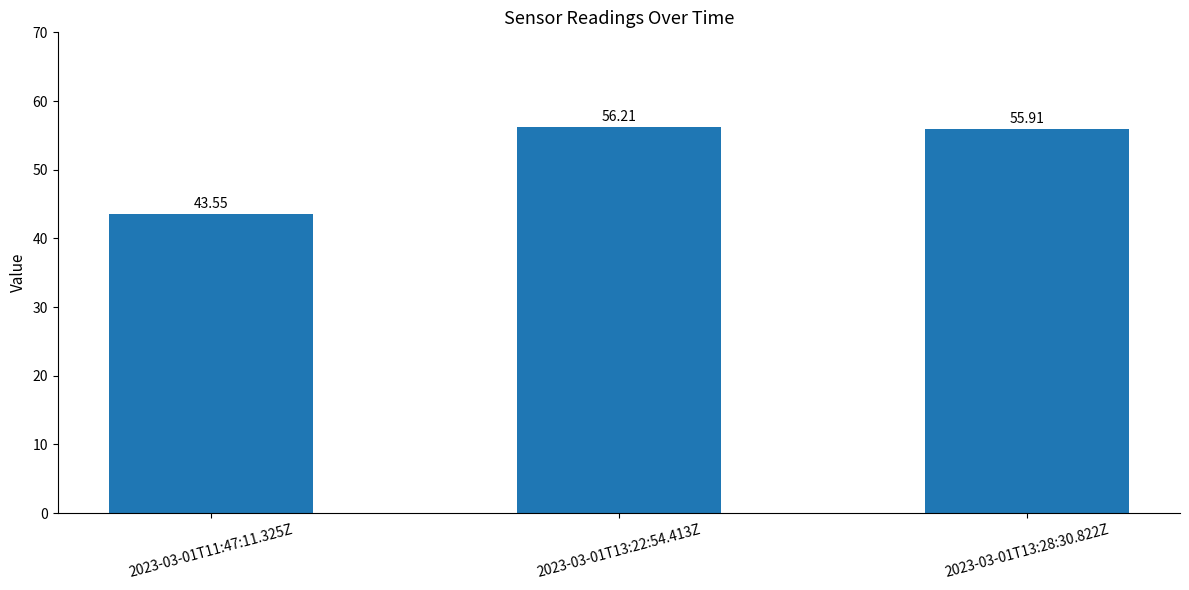

How many data points does each series have?

3